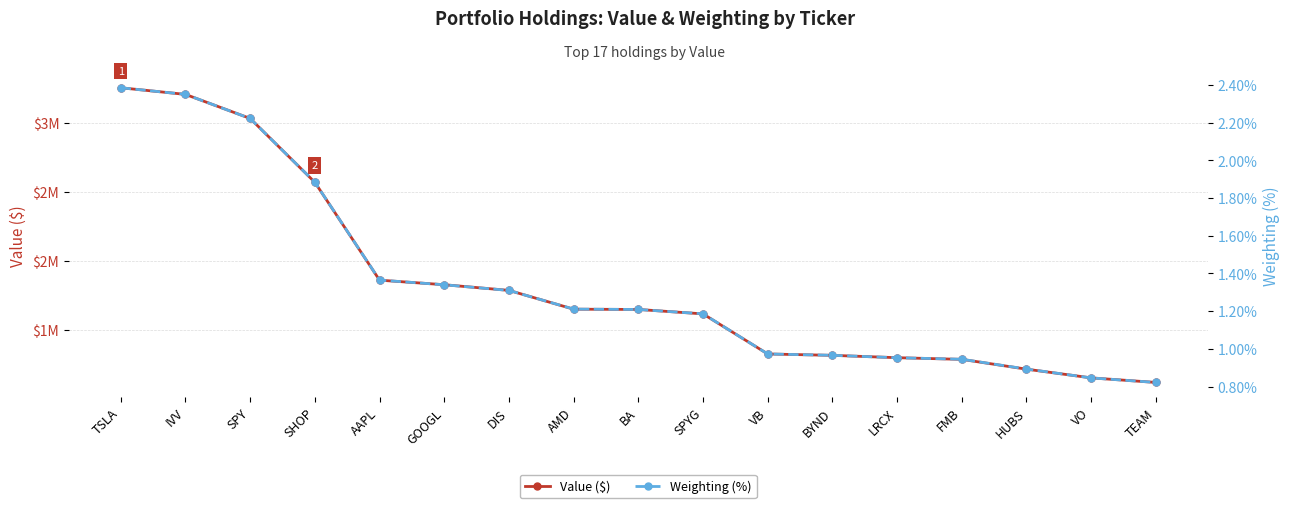

True or false: Value ($) and Weighting (%) intersect in this chart.

False